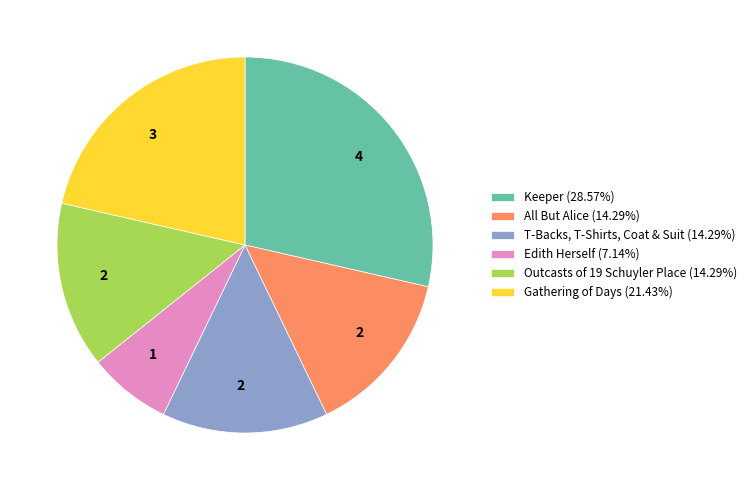

Is All But Alice (14.29%) the majority of the pie?

No